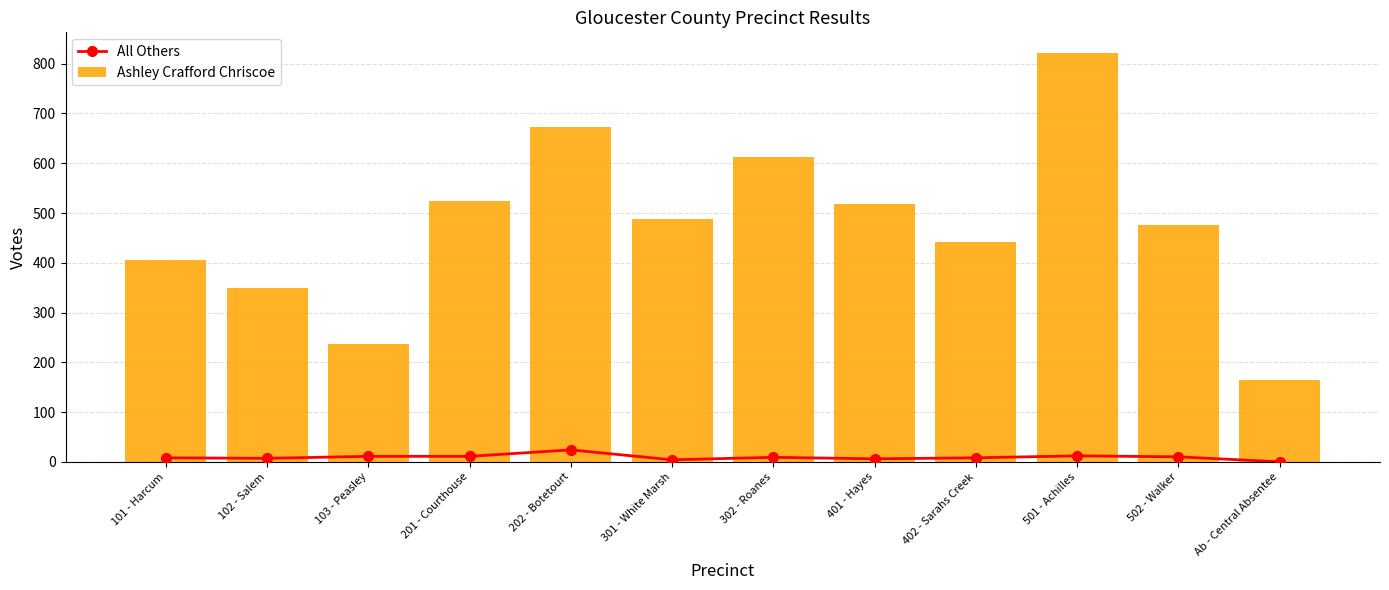

At which category is the sum across all series the highest?

501 - Achilles